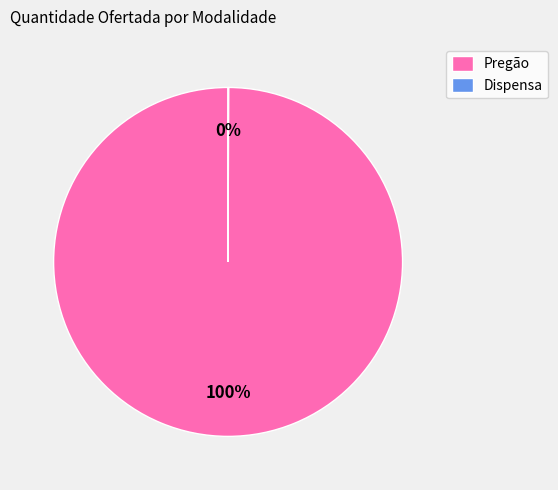

Which category has the biggest portion of the pie?

Pregão